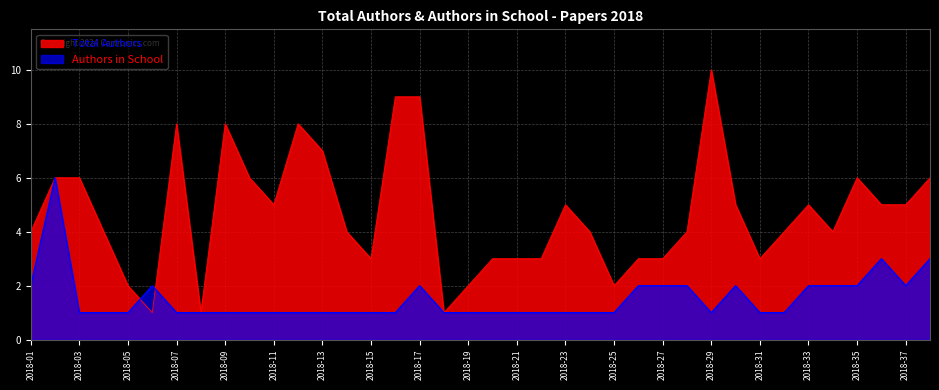

True or false: Authors in School has more than 2 points higher than both neighbors.

True